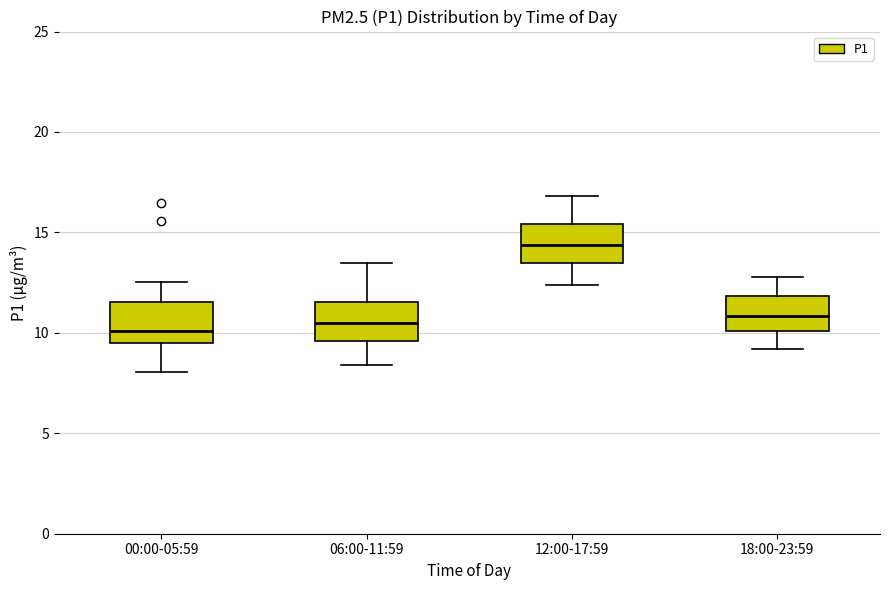

Where does the median line of the box for 18:00-23:59 sit on the y-axis? The values are not printed on the chart, so give them approximately, as read against the axis.

11.0